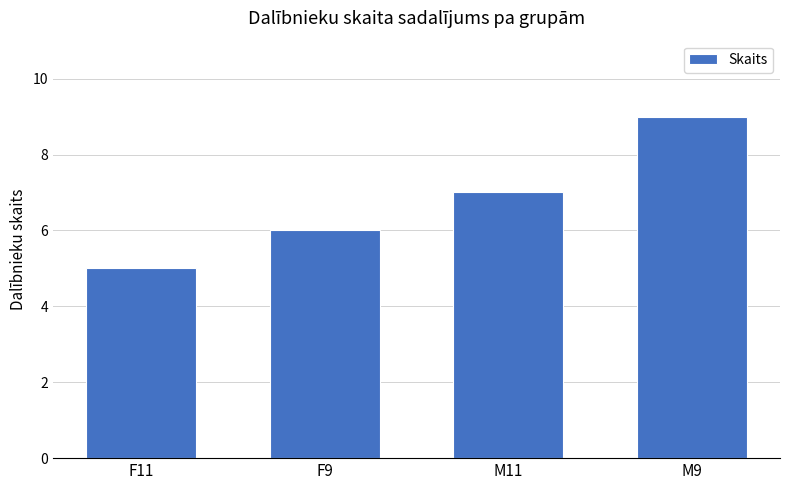

What is the difference between the values at F9 and M11?

1